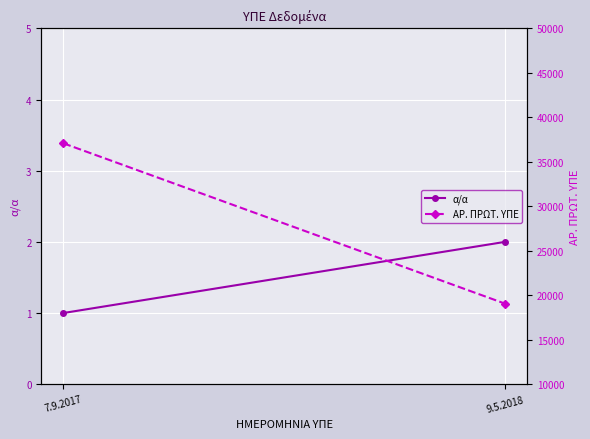

Is the value of ΑΡ. ΠΡΩΤ. ΥΠΕ at 7.9.2017 greater than the value of α/α at 7.9.2017?

Yes